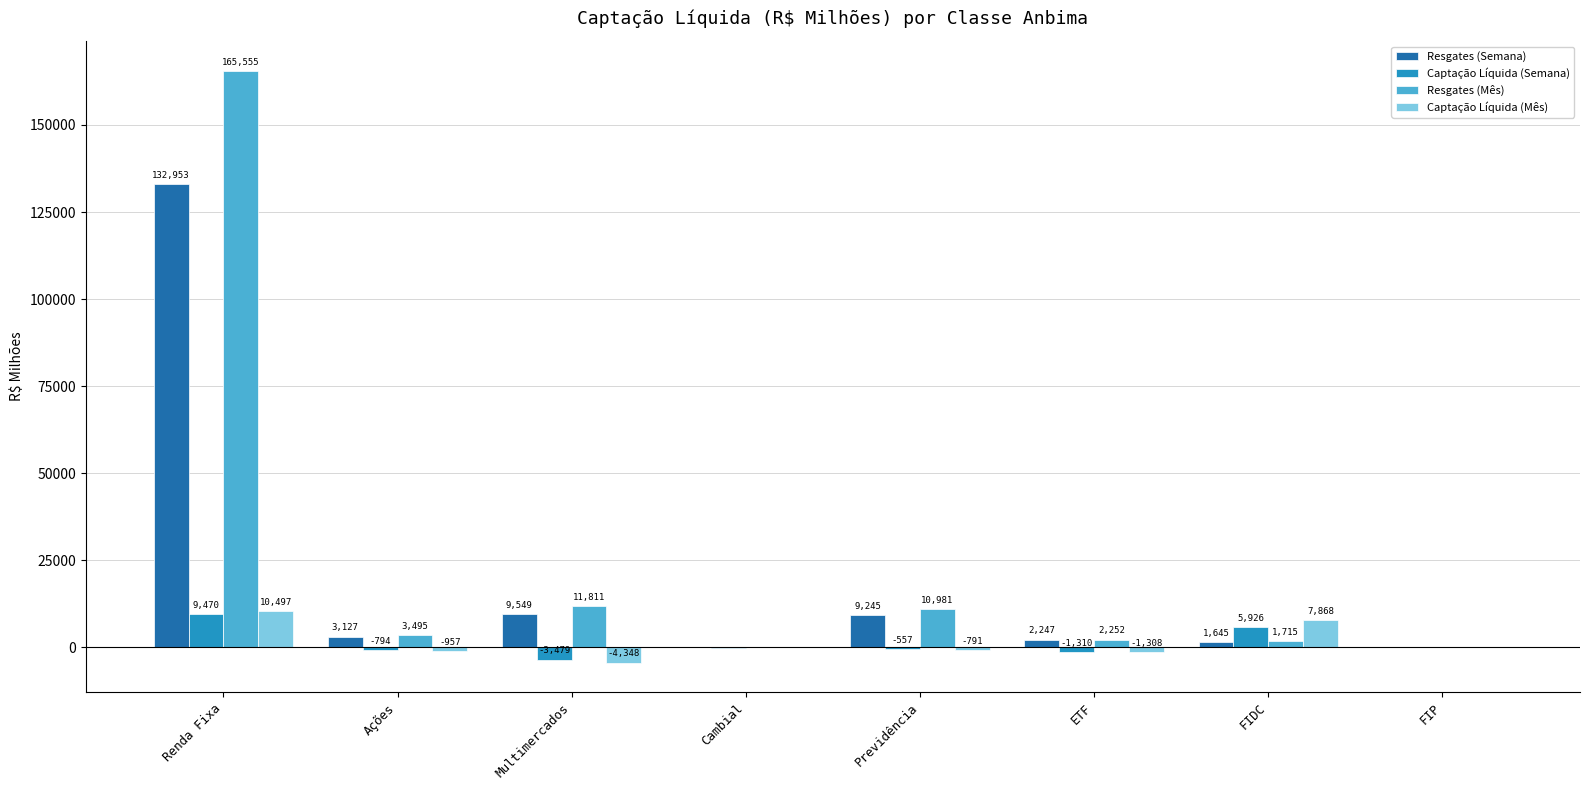

Which series has the largest total across all categories?

Resgates (Mês)